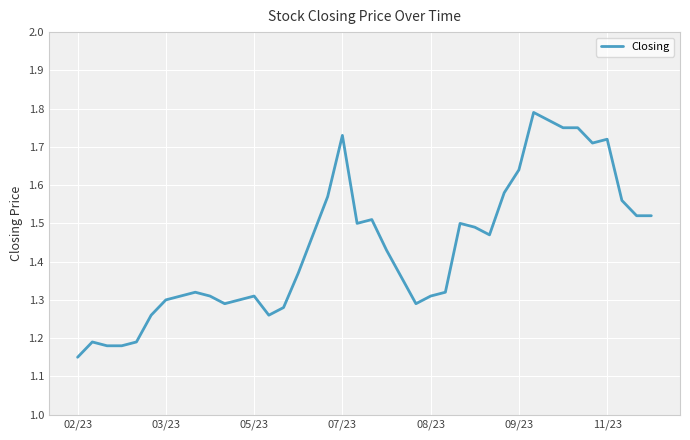

What is the difference between the maximum and minimum values?

0.6